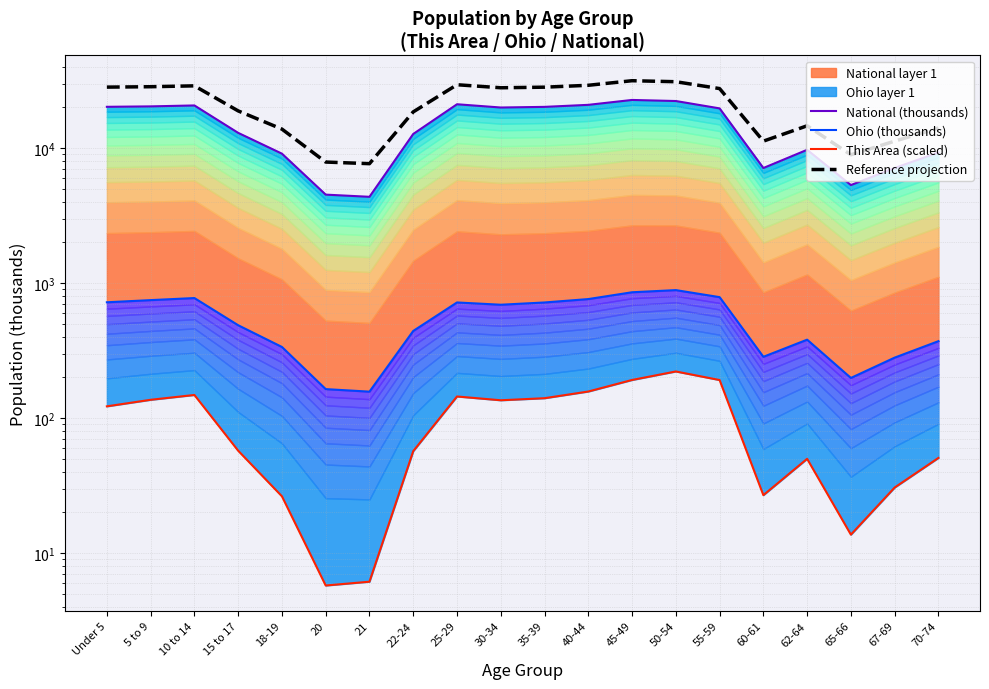

True or false: National (thousands) and Ohio (thousands) intersect in this chart.

False